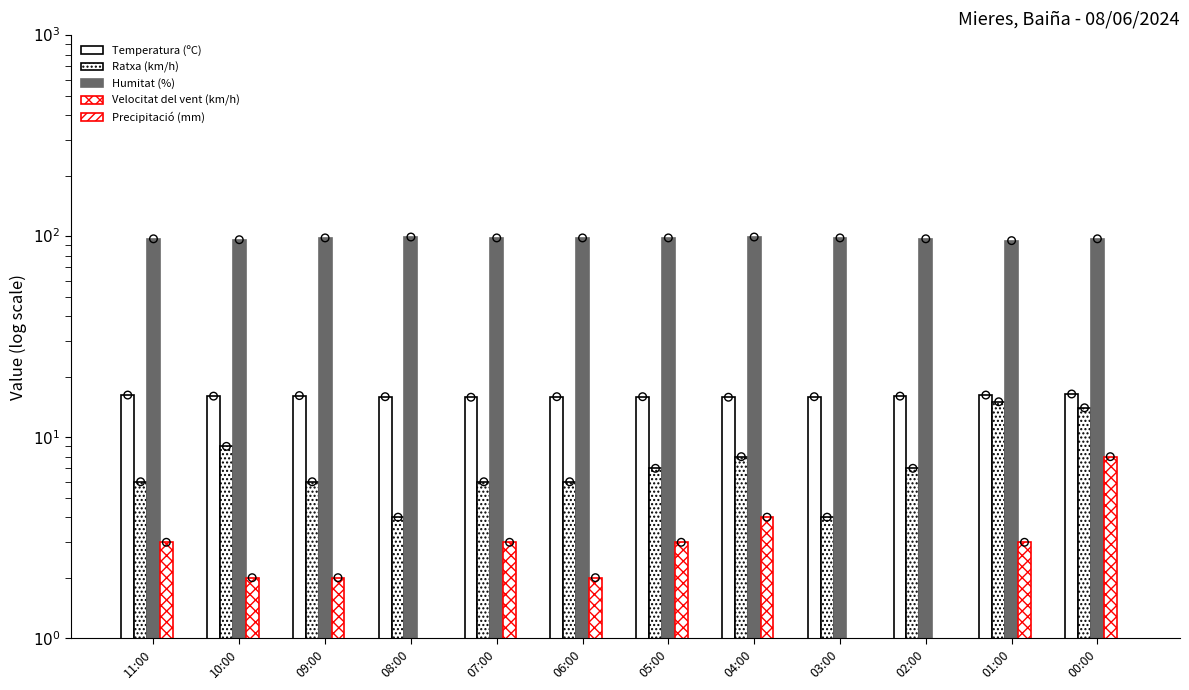

At which category is the sum across all series the highest?

00:00